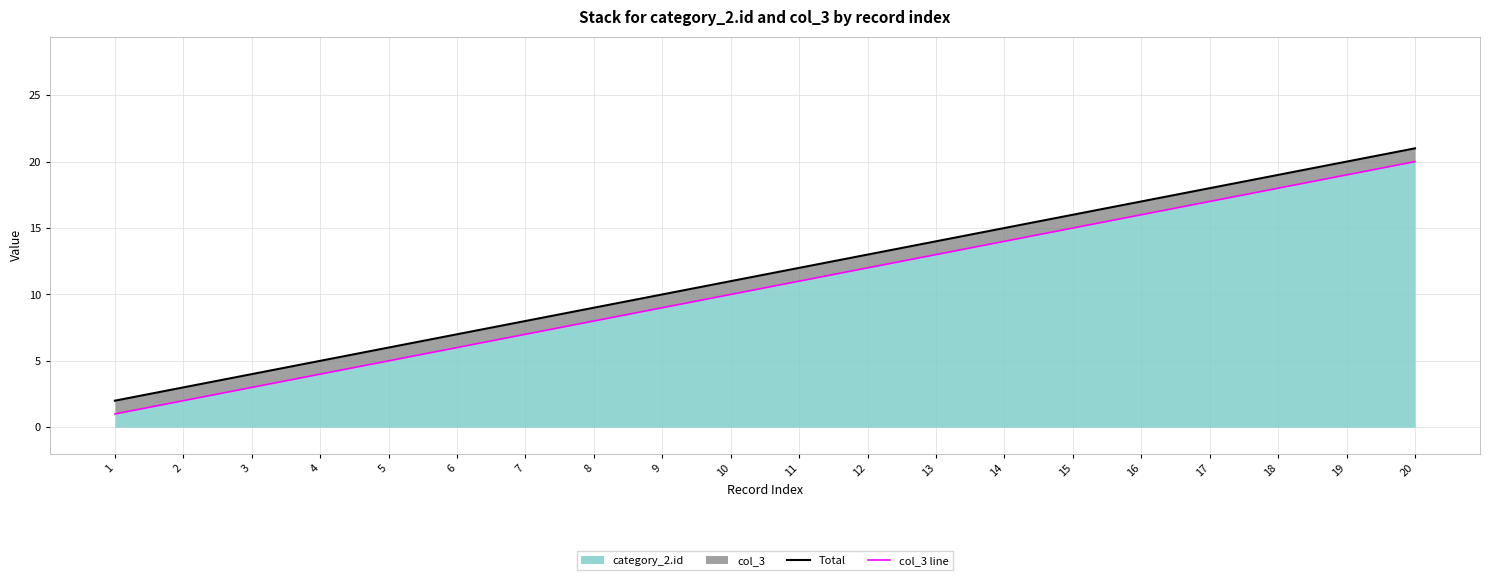

The value of Total at 9 is 10. True or false?

True